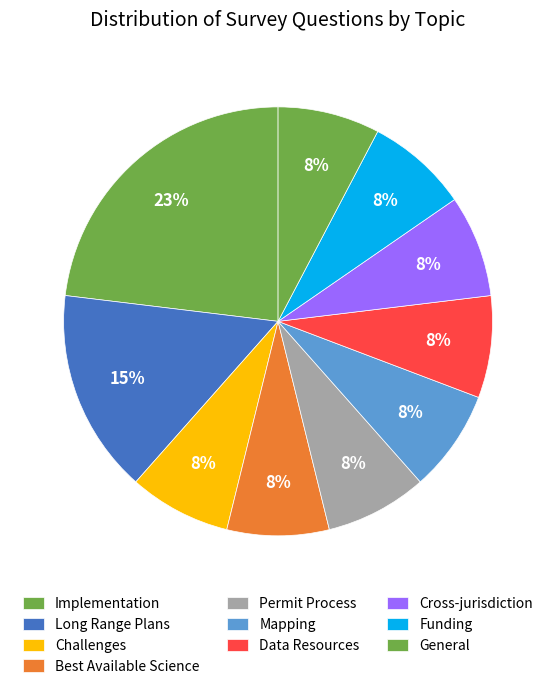

Count the number of slices in the pie.

10